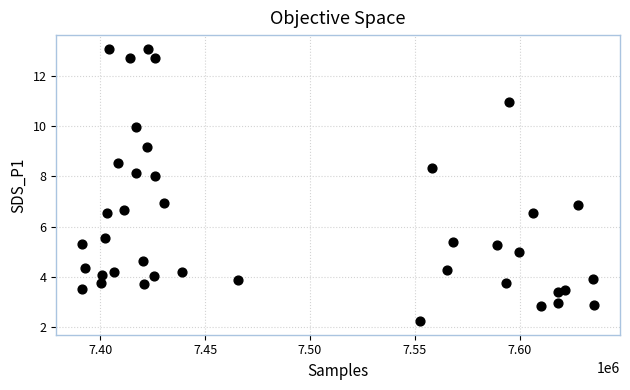

What is the range of Y values (max minus min)?

10.8